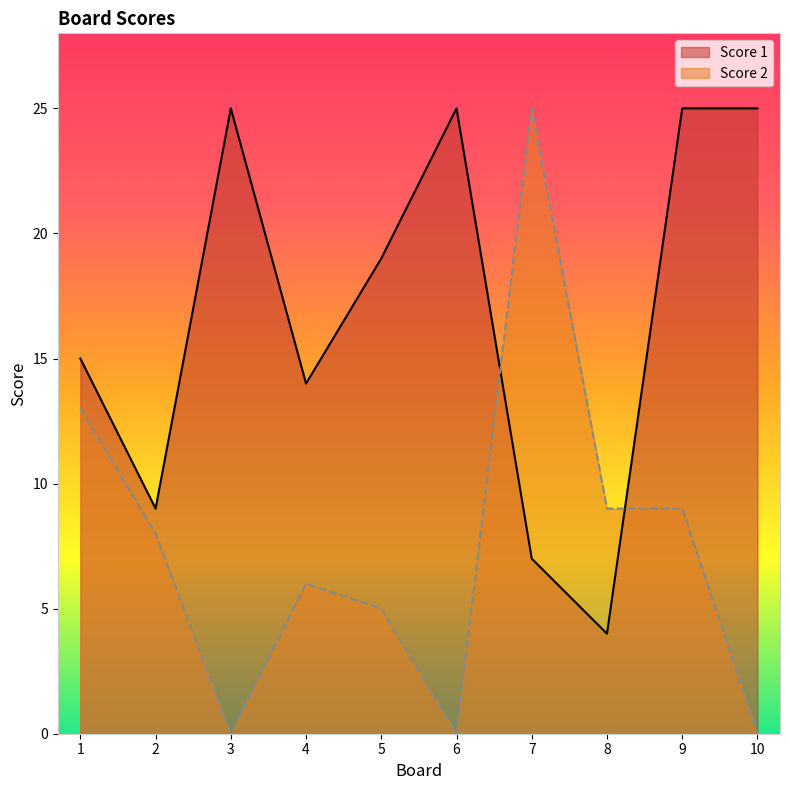

Rank the series by their average value, from highest to lowest.

Score 1, Score 2